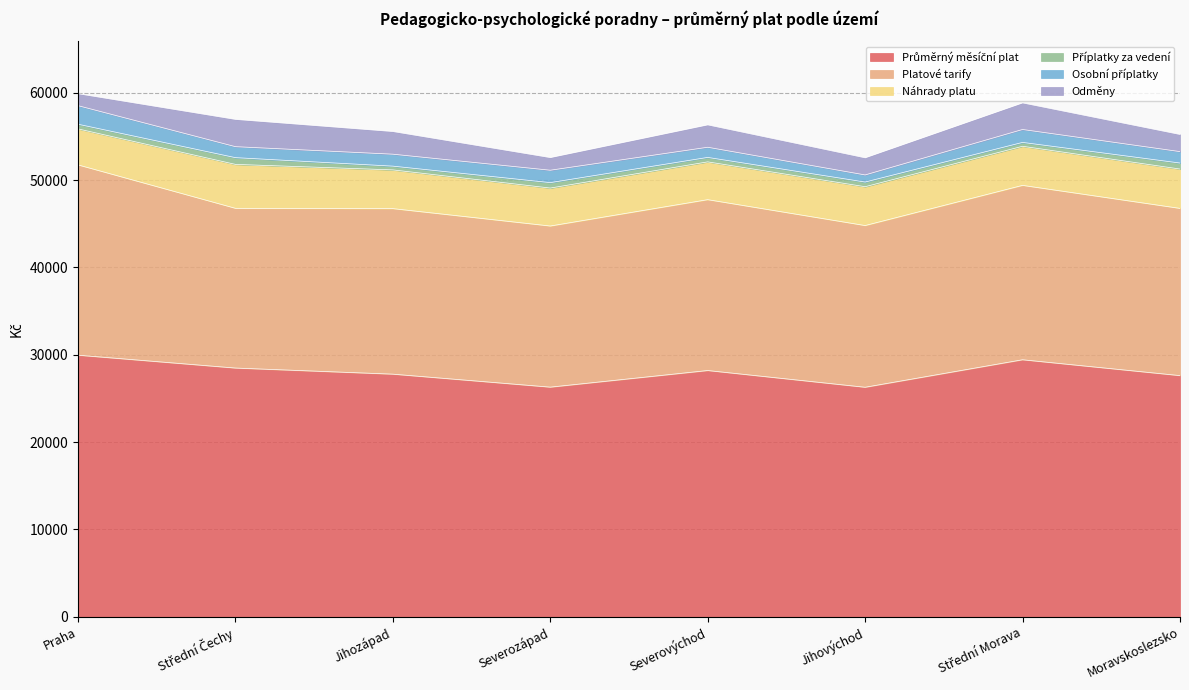

What is the label of the 3rd point from the left?

Jihozápad